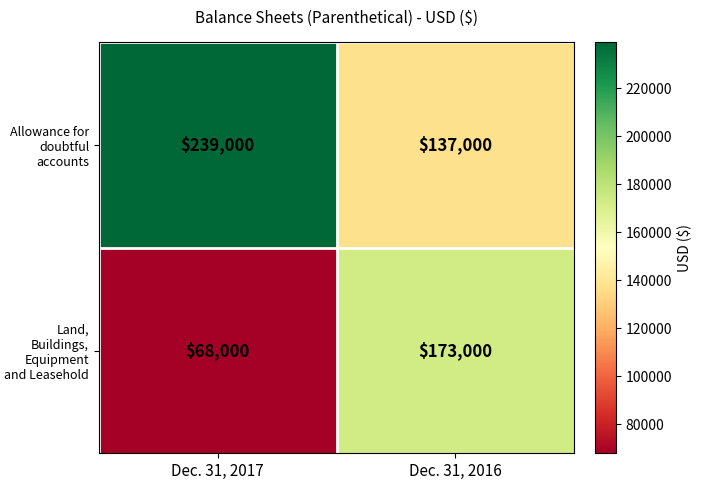

What is the total value across all series at Dec. 31, 2016?

310000